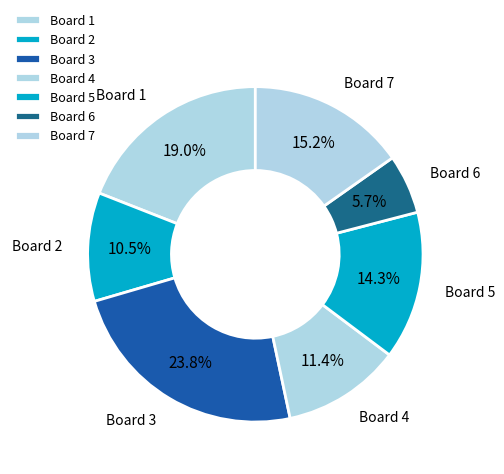

Approximately how many times larger is the value at Board 4 compared to Board 6?

2.0